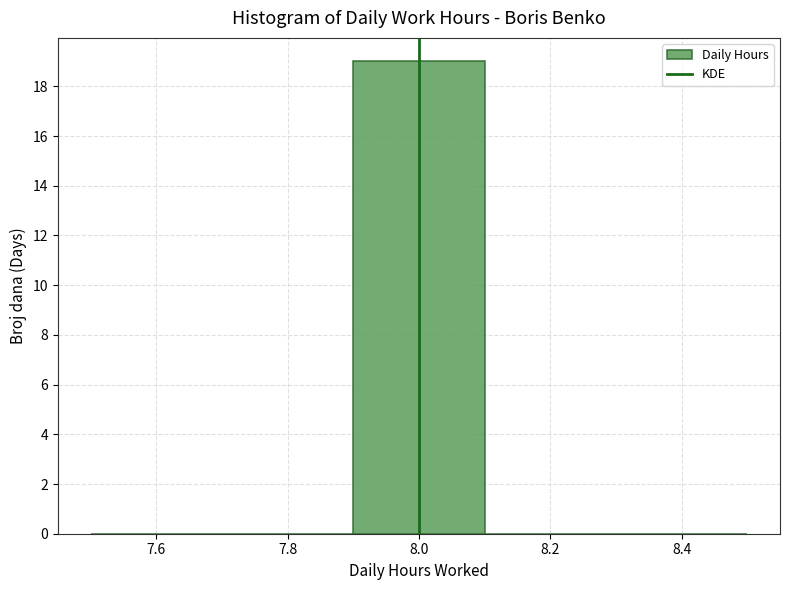

What is the height of the bar covering 7.9 to 8.1 on the x-axis? The values are not printed on the chart, so give them approximately, as read against the axis.

19